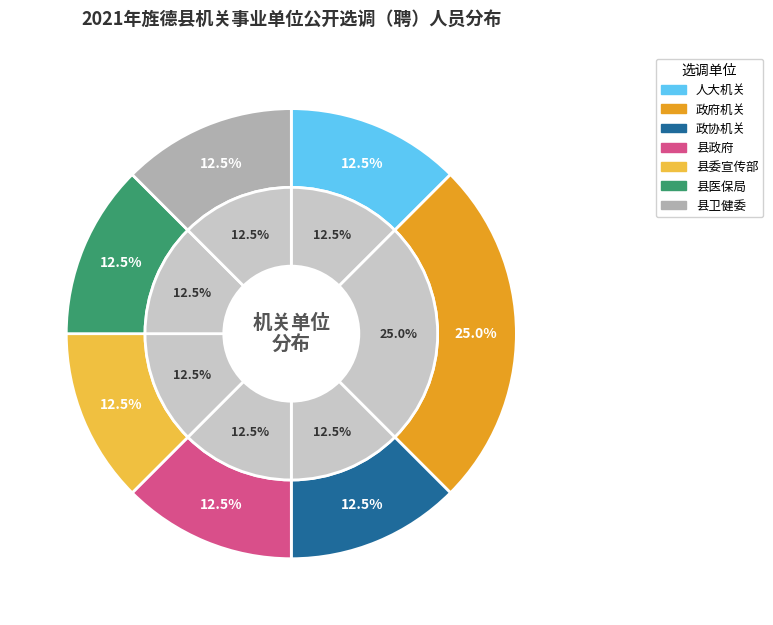

To the nearest percent, what is the combined percentage of 人大机关 and 政府机关?

38%